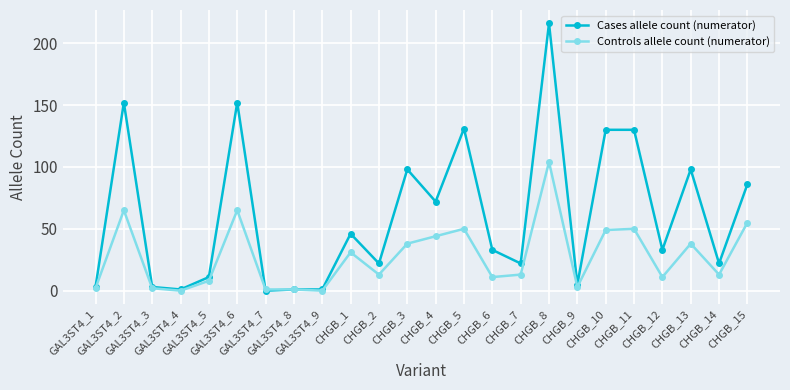

At which category is the sum across all series the highest?

CHGB_8